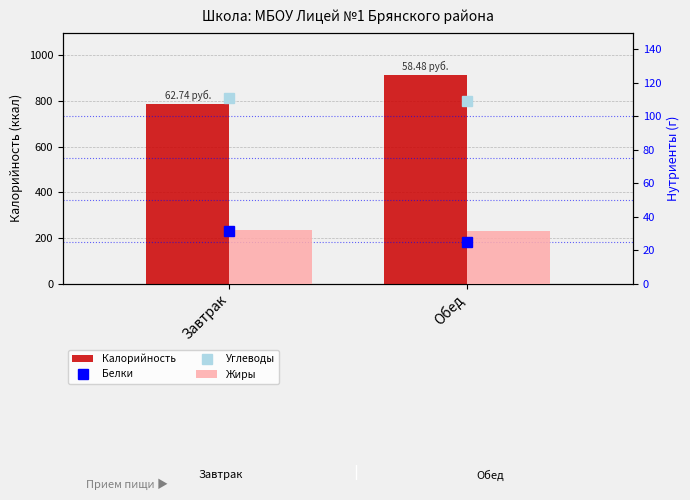

What is the spread (max minus min) of values at Завтрак?

754.6